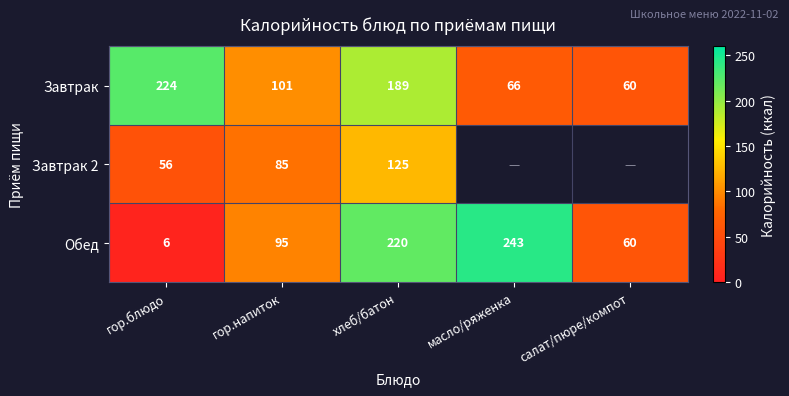

List the labels in order of Обед value, smallest first.

гор.блюдо, салат/пюре/компот, гор.напиток, хлеб/батон, масло/ряженка